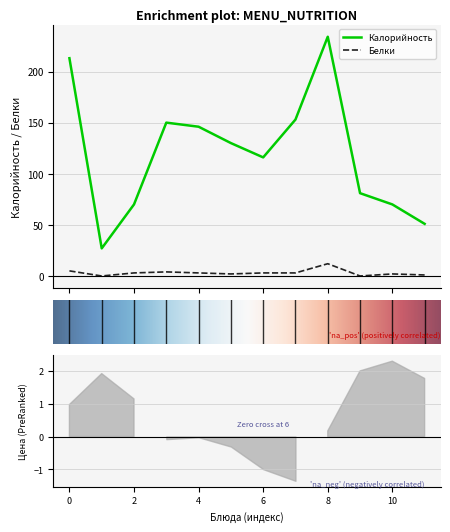

True or false: Белки and Калорийность intersect in this chart.

False